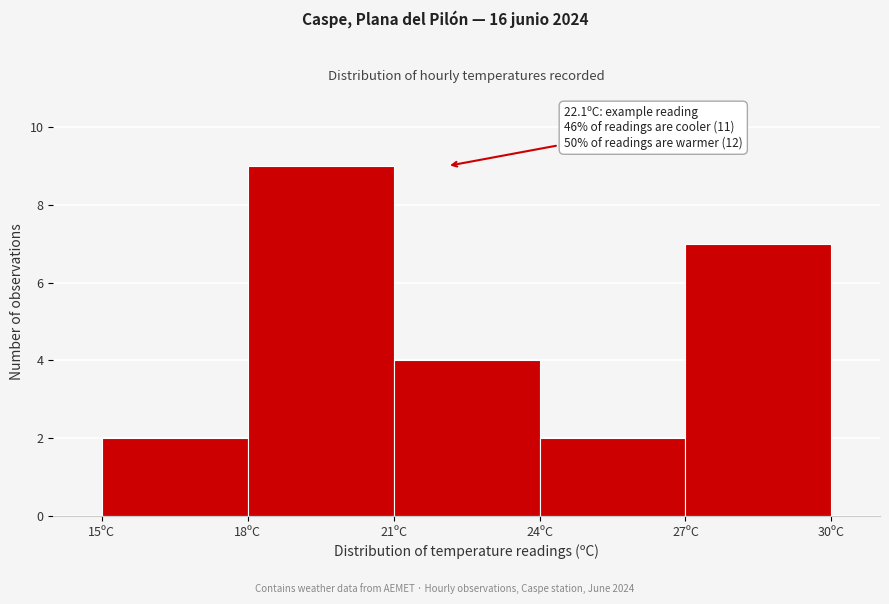

Over which range of the x-axis is the bar tallest?

18 to 21